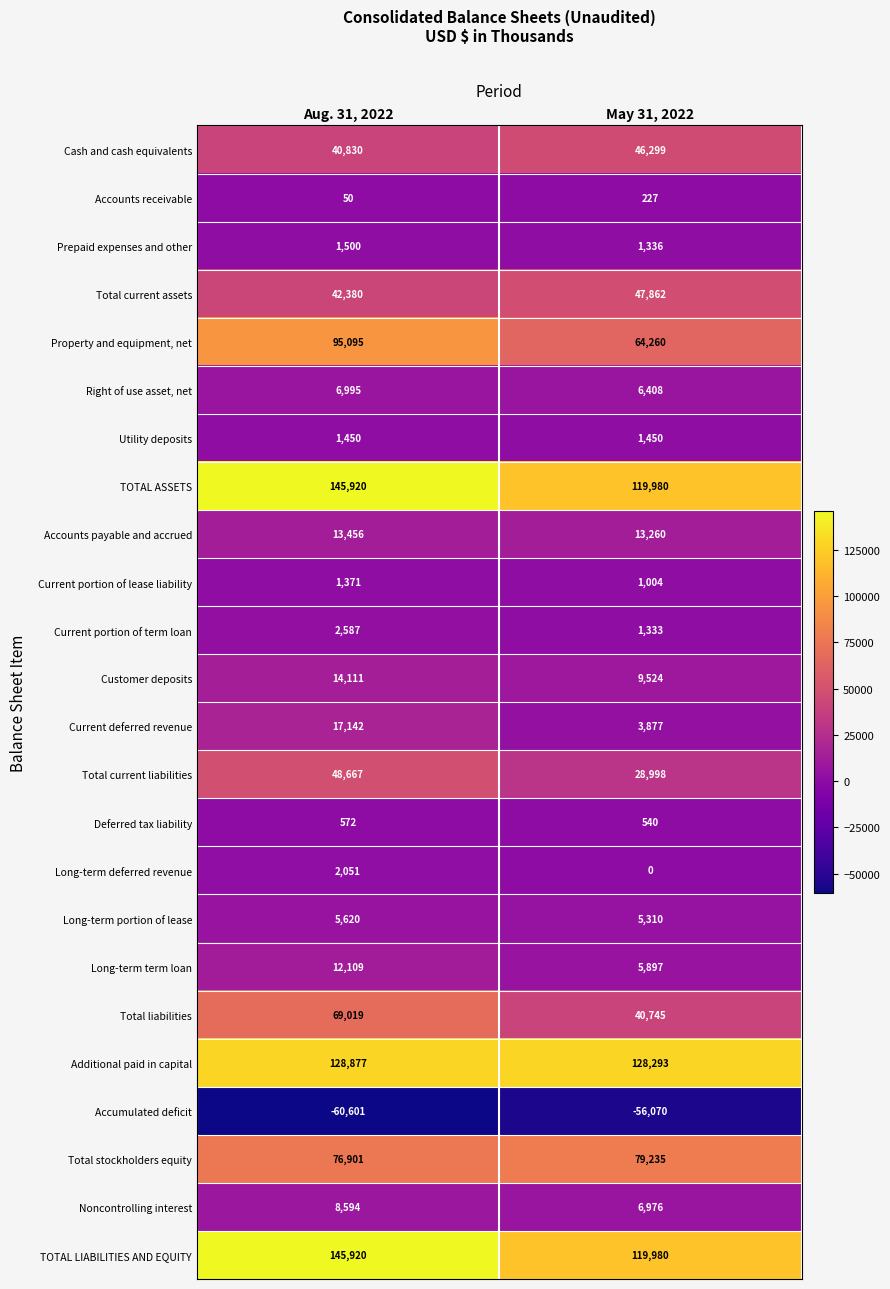

What is the sum of all Accounts receivable values?

277